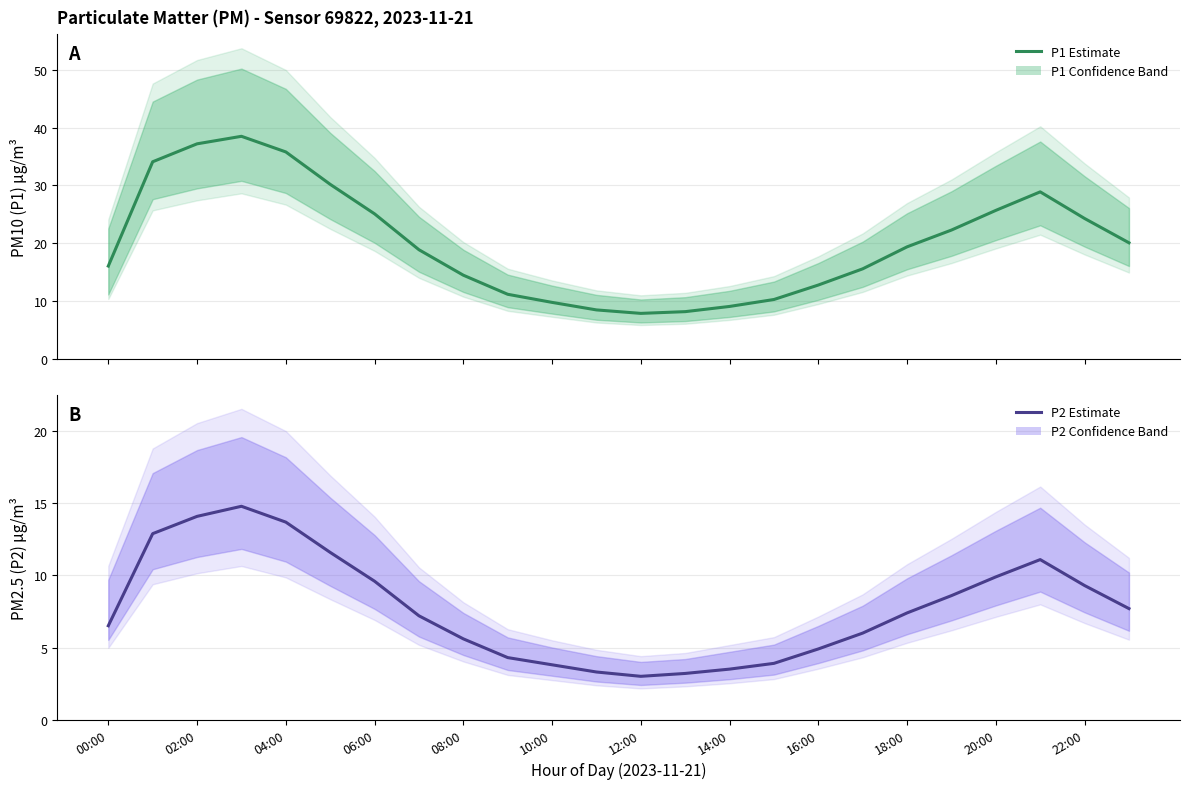

Is the value of P2 (PM2.5) Estimate at 19 greater than the value of P1 (PM10) Estimate at 04:00?

No